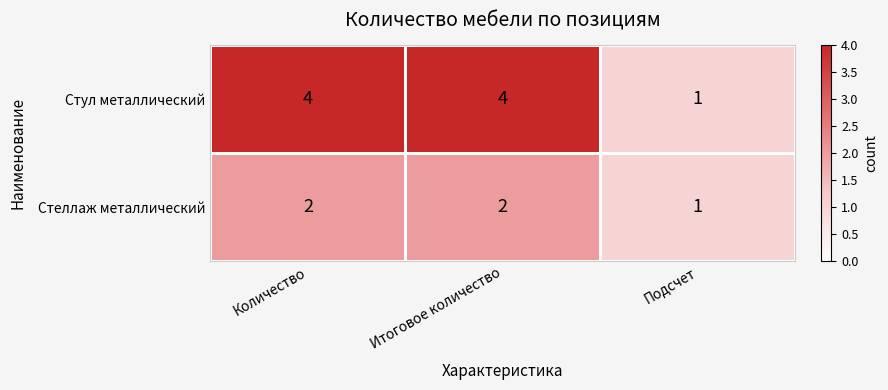

What is the difference between the second highest and minimum values in the Стул металлический series?

3